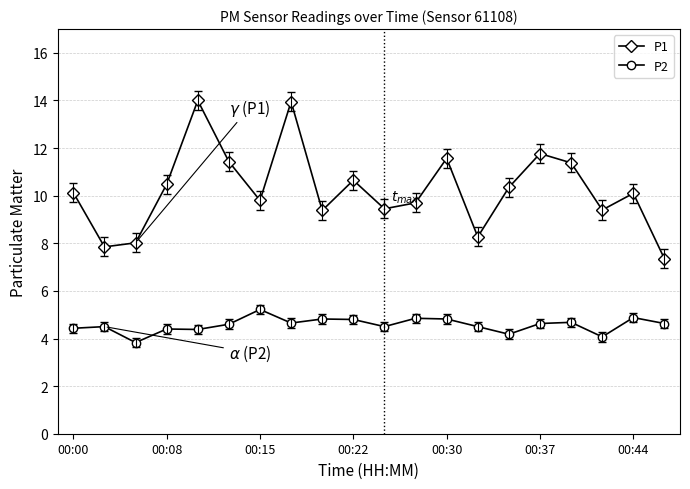

Rank the series by their average value, from lowest to highest.

P2, P1